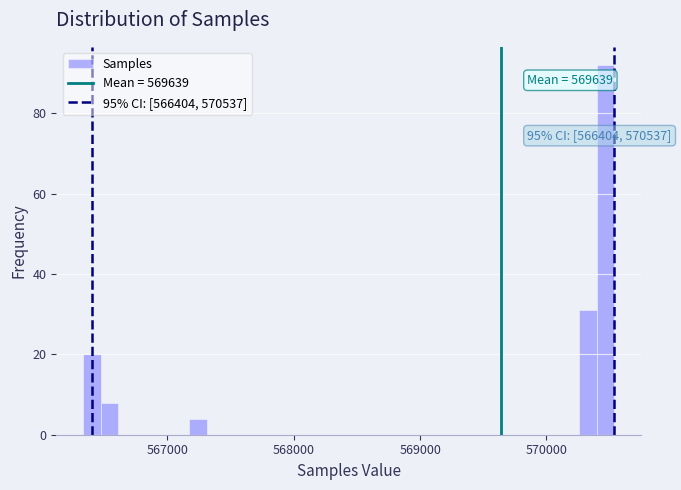

Read against the x-axis, roughly where is the centre of the tallest bar?

570500